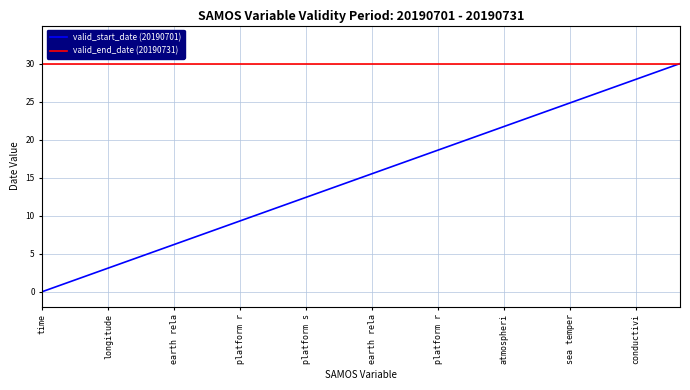

At how many categories does at least one series exceed 18?

30